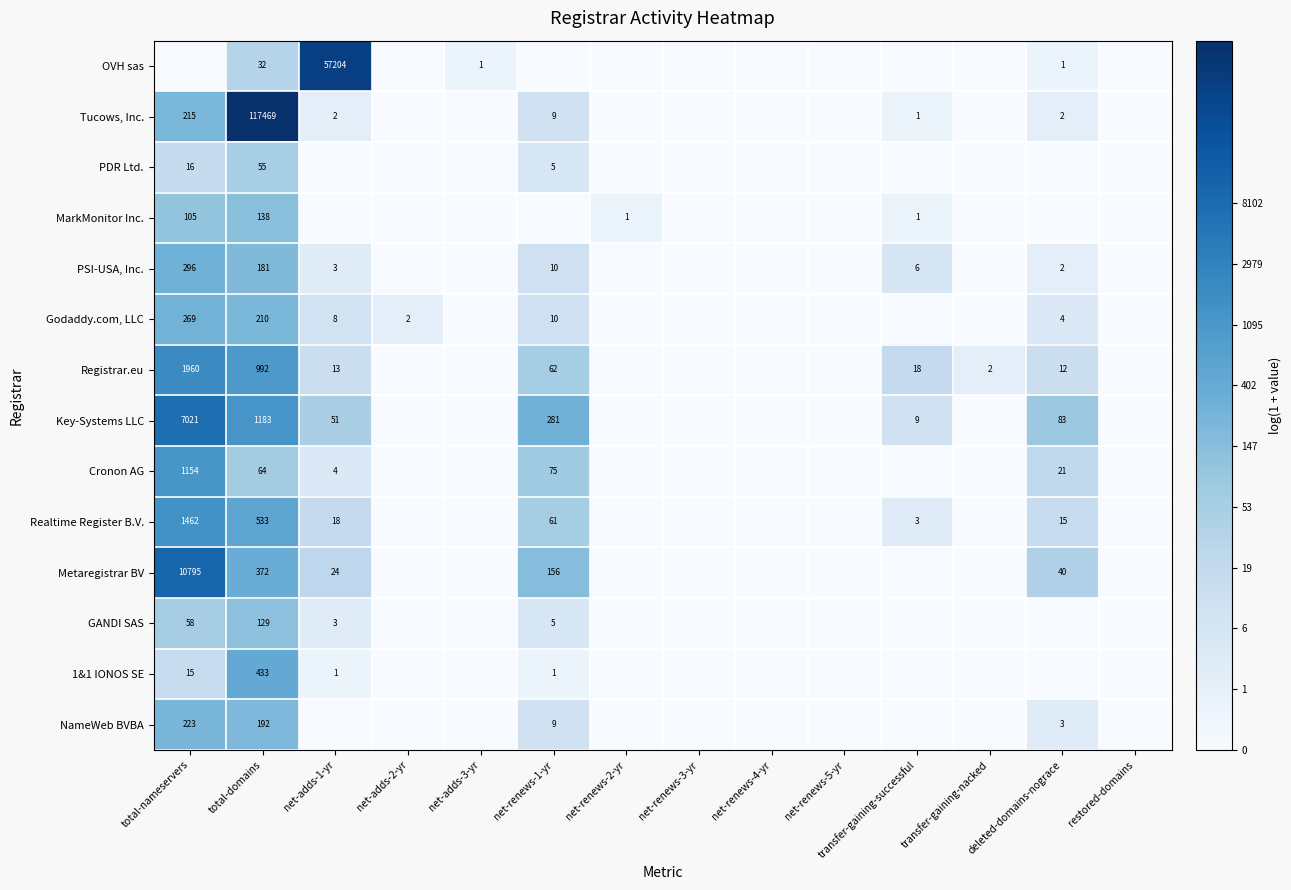

Is it true that Tucows, Inc. equals 4 at net-renews-1-yr?

False